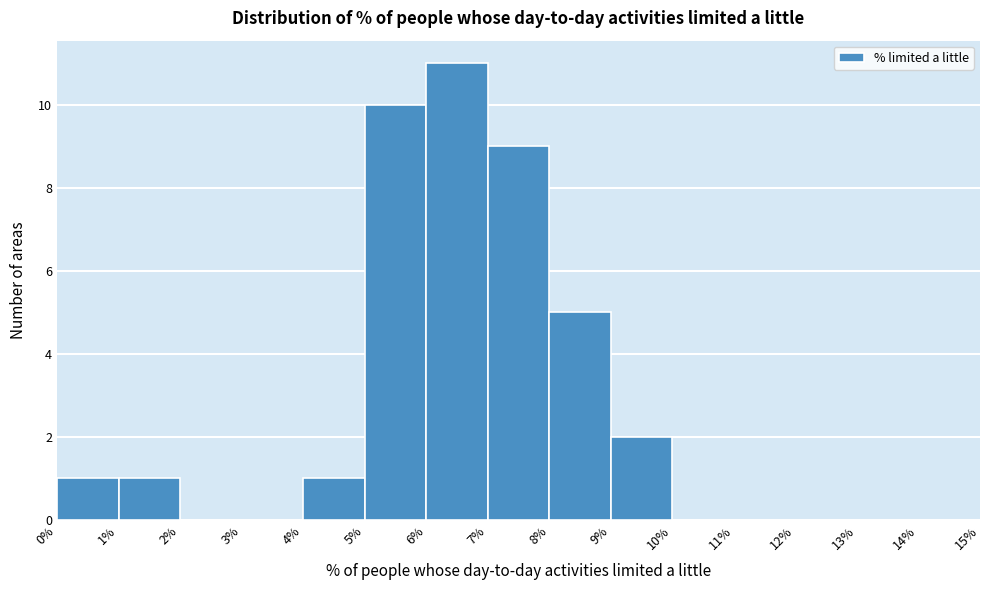

Which range on the x-axis has the tallest bar?

6% to 7%